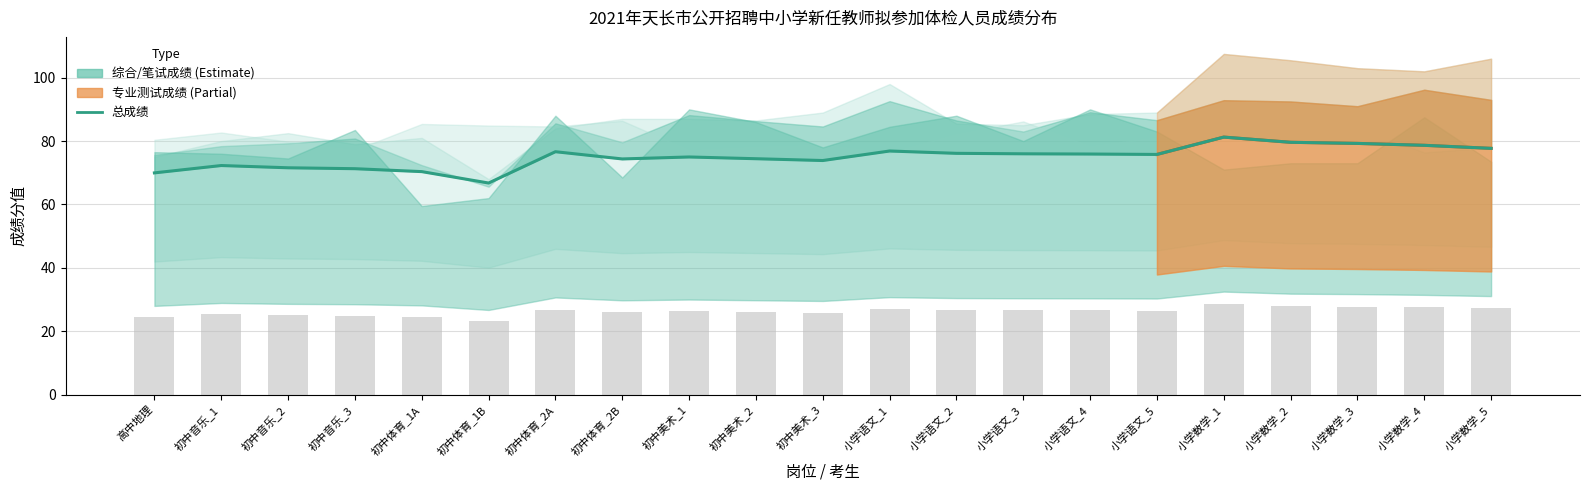

How many categories are shown in the chart?

21